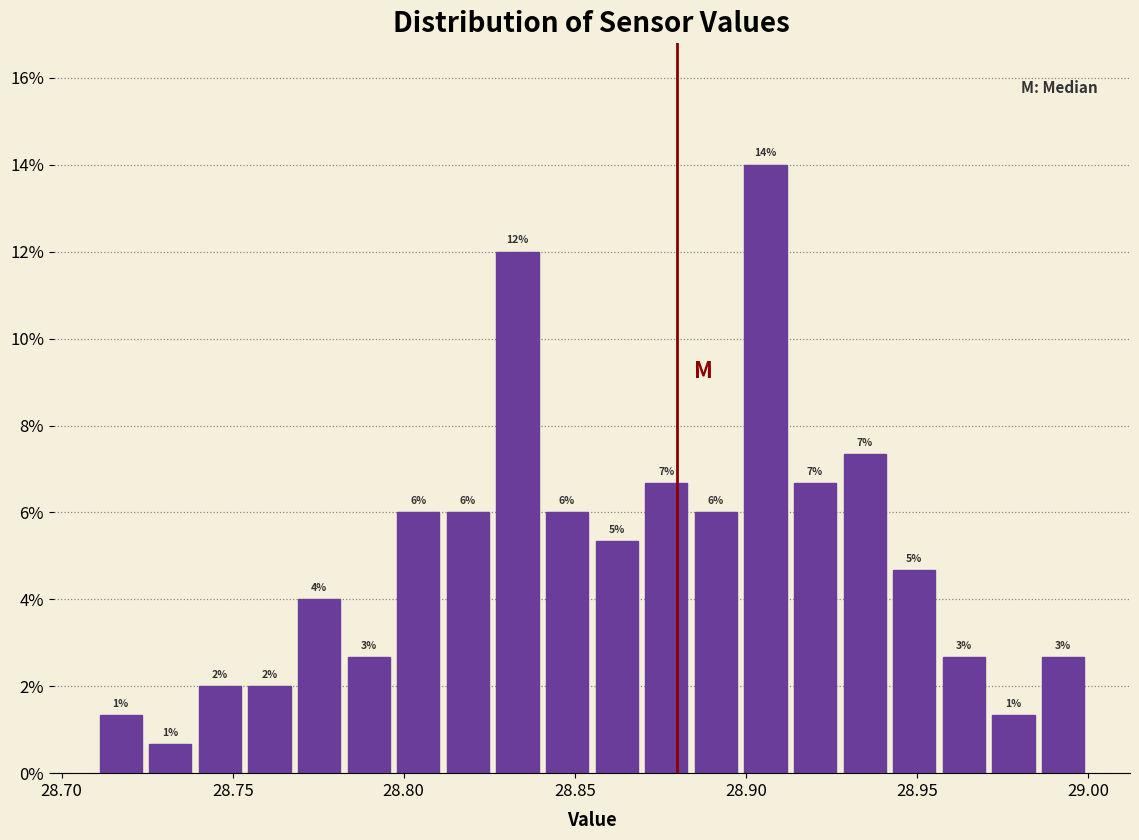

Around what value on the x-axis is the tallest bar? Give the approximate position of its centre, as read against the axis.

28.905